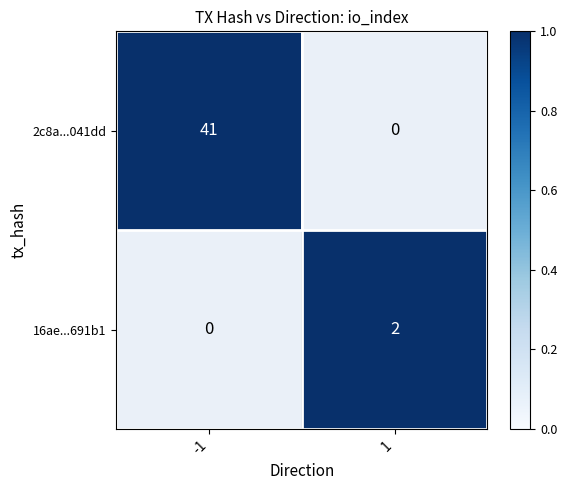

What is the greatest value displayed?

41